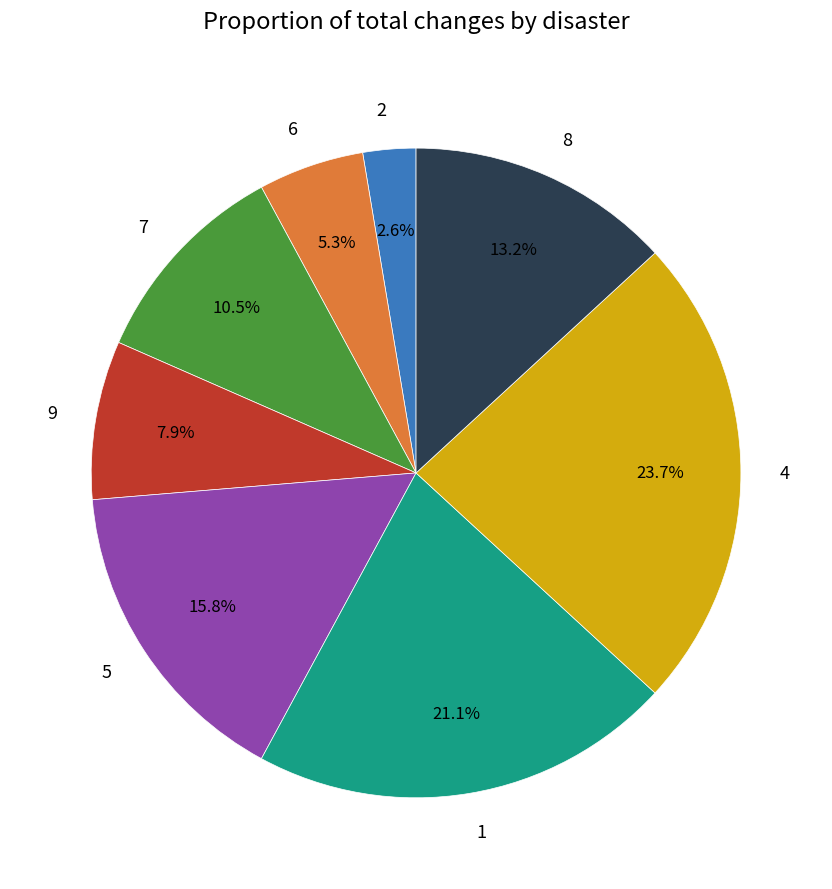

To the nearest percent, what is the difference between the largest and smallest slice percentages?

21%